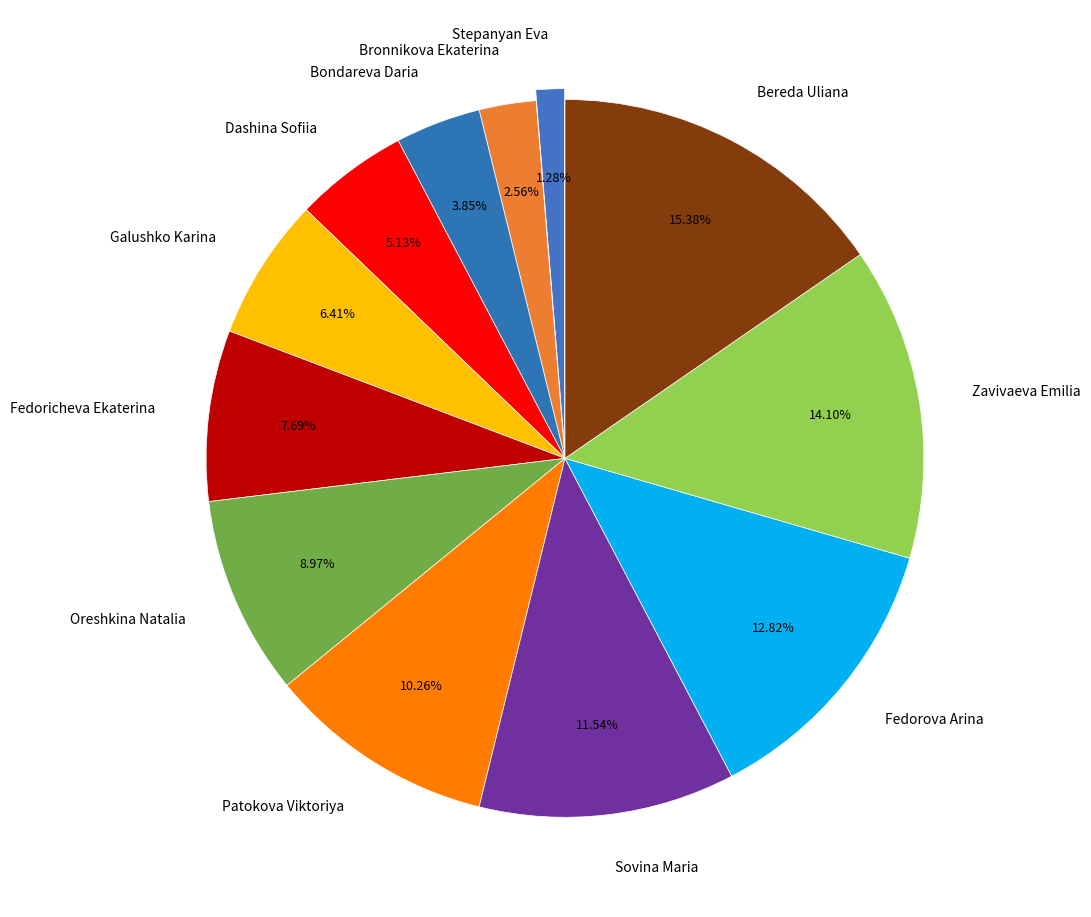

True or false: Sovina Maria accounts for 2% of the total.

False